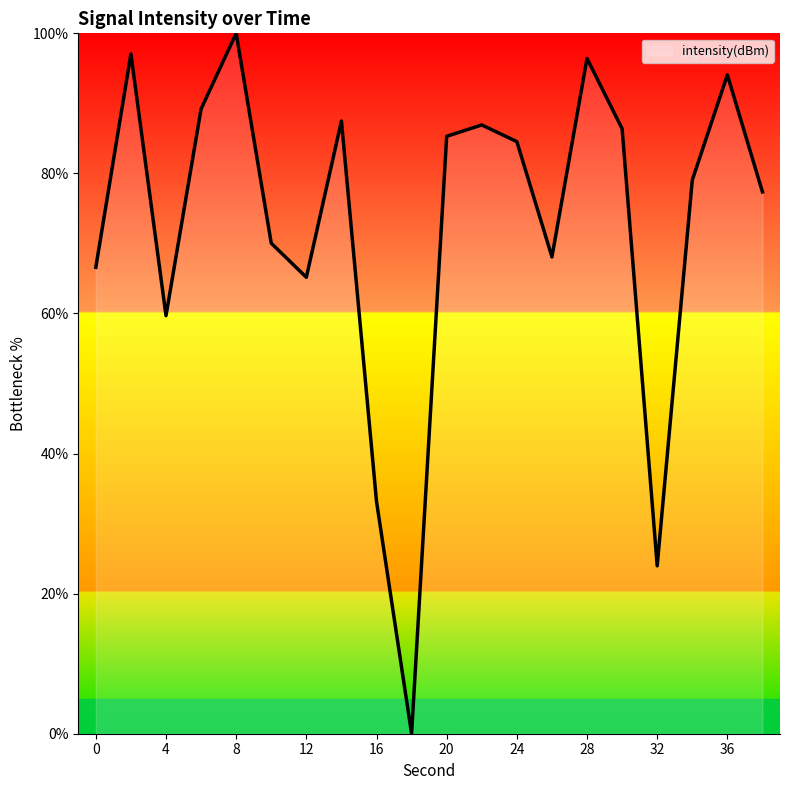

What is the greatest value displayed?

100.0